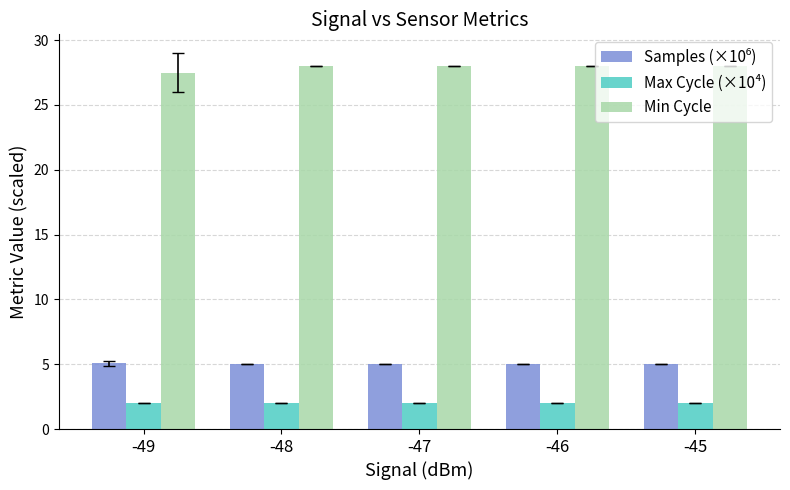

Which series has the widest spread of values?

Min Cycle